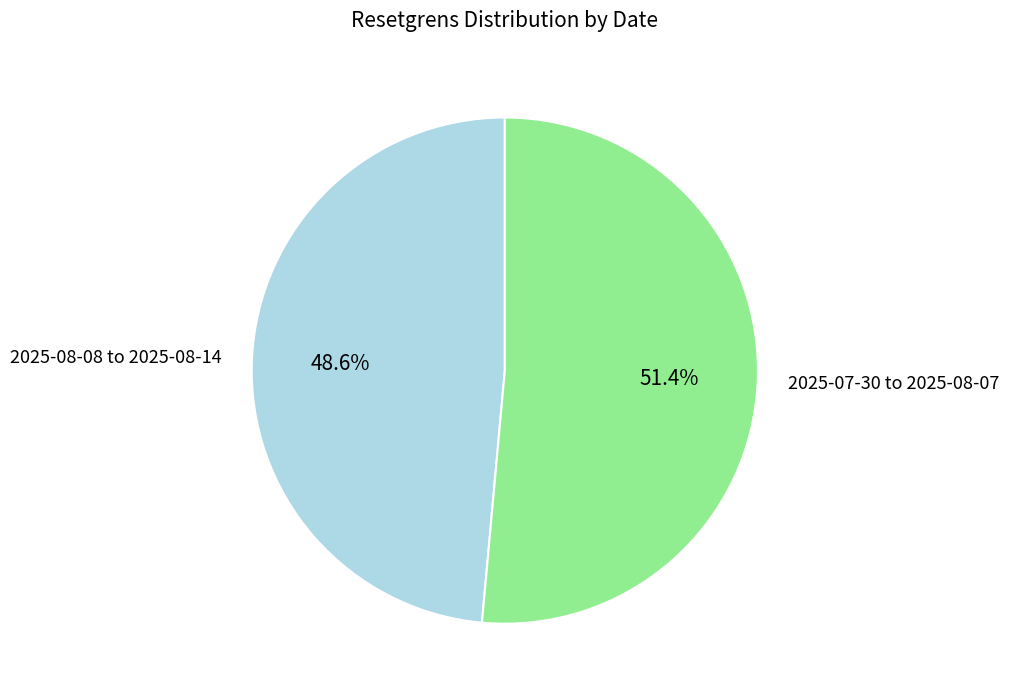

Is there any slice that represents more than half of the pie?

Yes